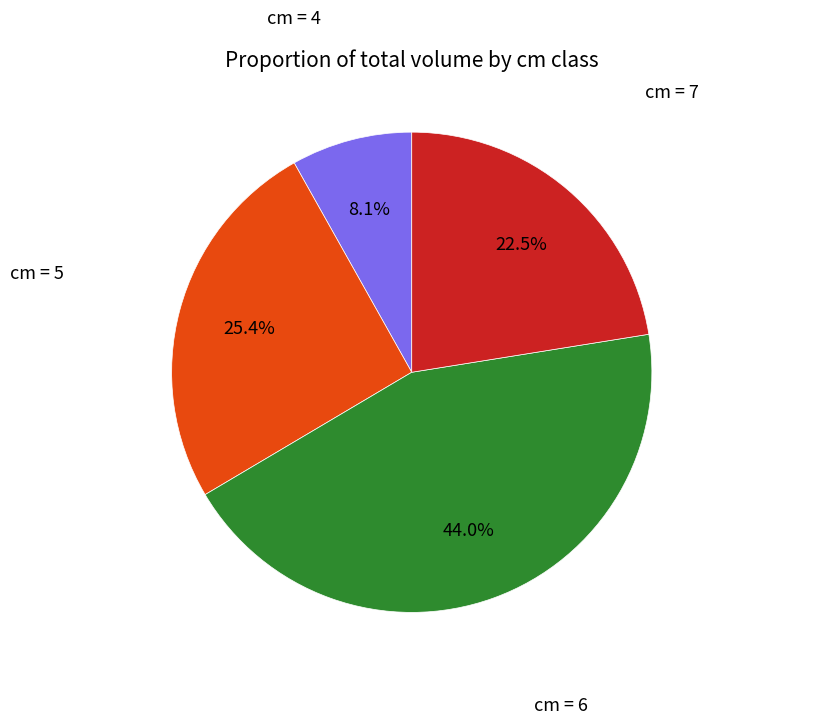

Is there any slice that represents more than half of the pie?

No